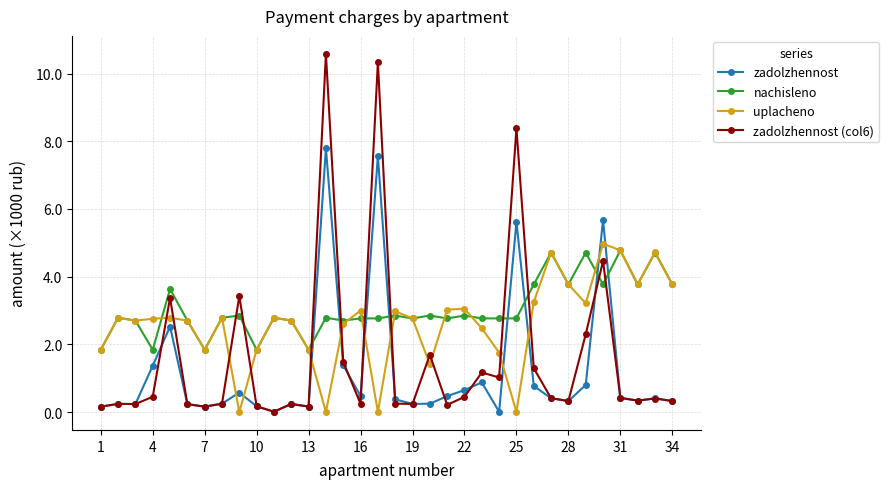

In zadolzhennost, how many points are lower than both neighbors (excluding endpoints)?

9